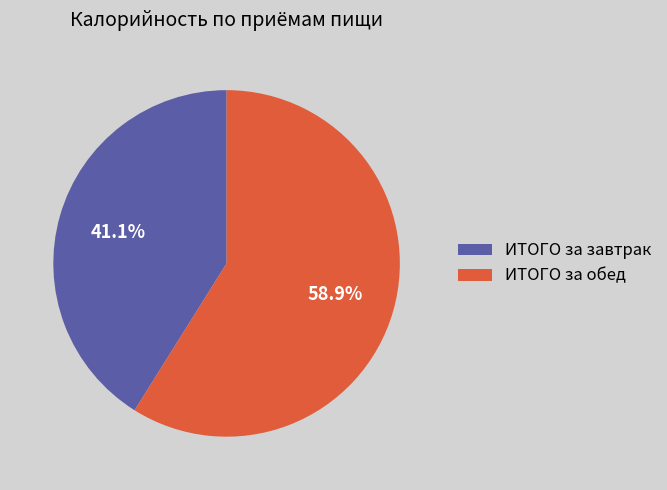

What is the majority slice?

ИТОГО за обед